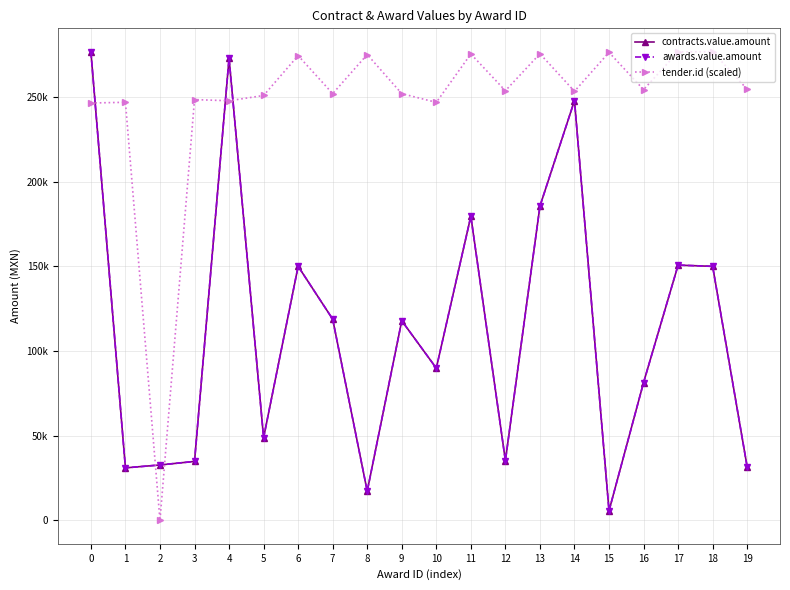

At 11, list the series in order from largest to smallest.

tender.id (scaled), contracts.value.amount, awards.value.amount